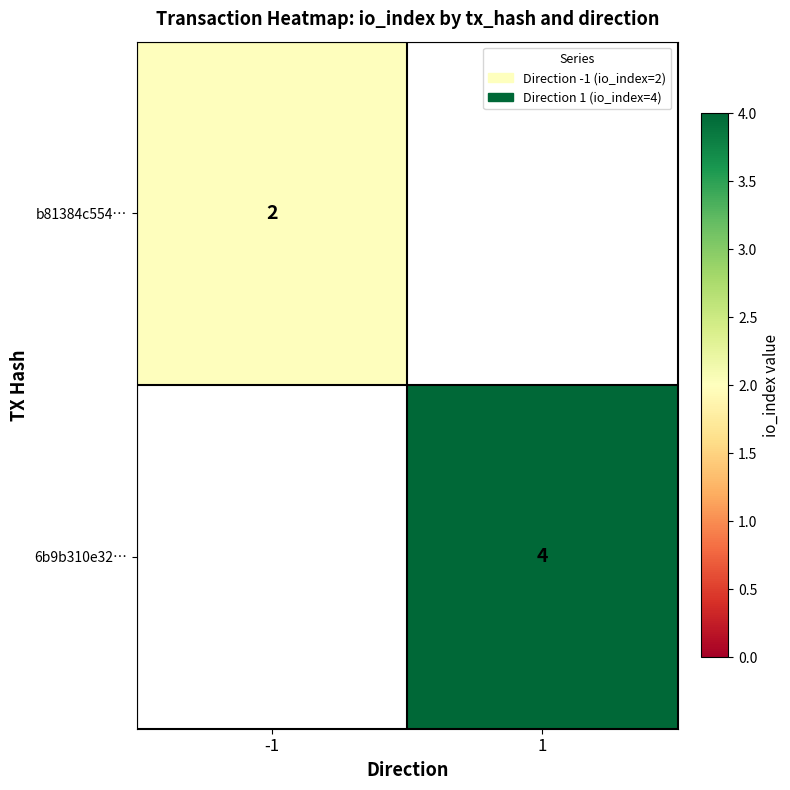

The value of b81384c554… at -1 is 1. True or false?

False